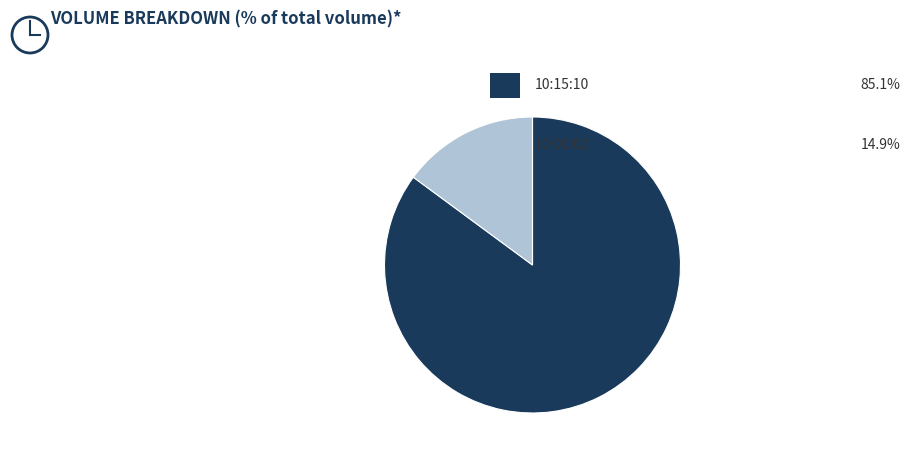

Count the number of slices in the pie.

2